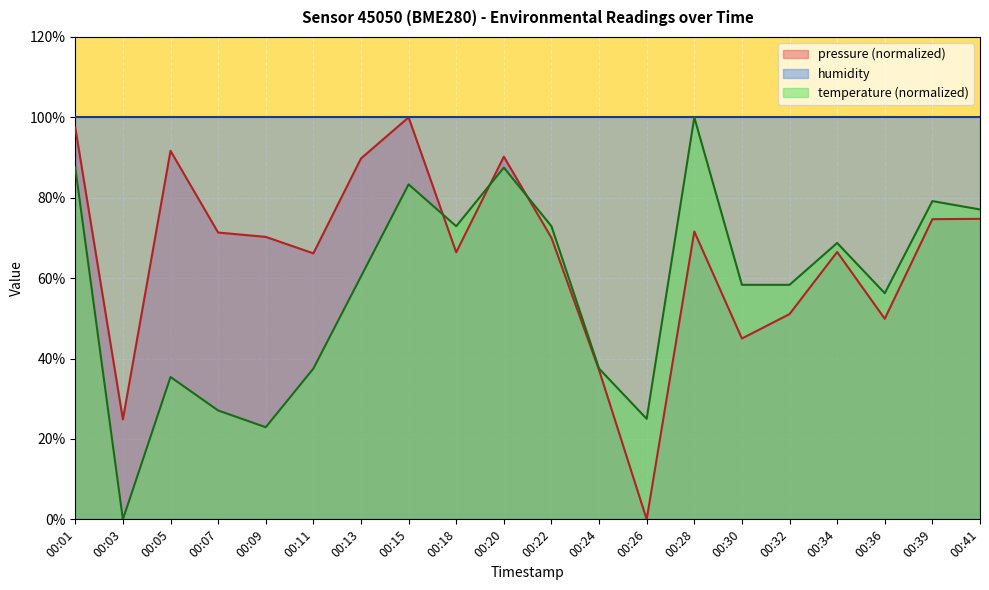

What are all the series names shown in the legend?

pressure (normalized), humidity, temperature (normalized)